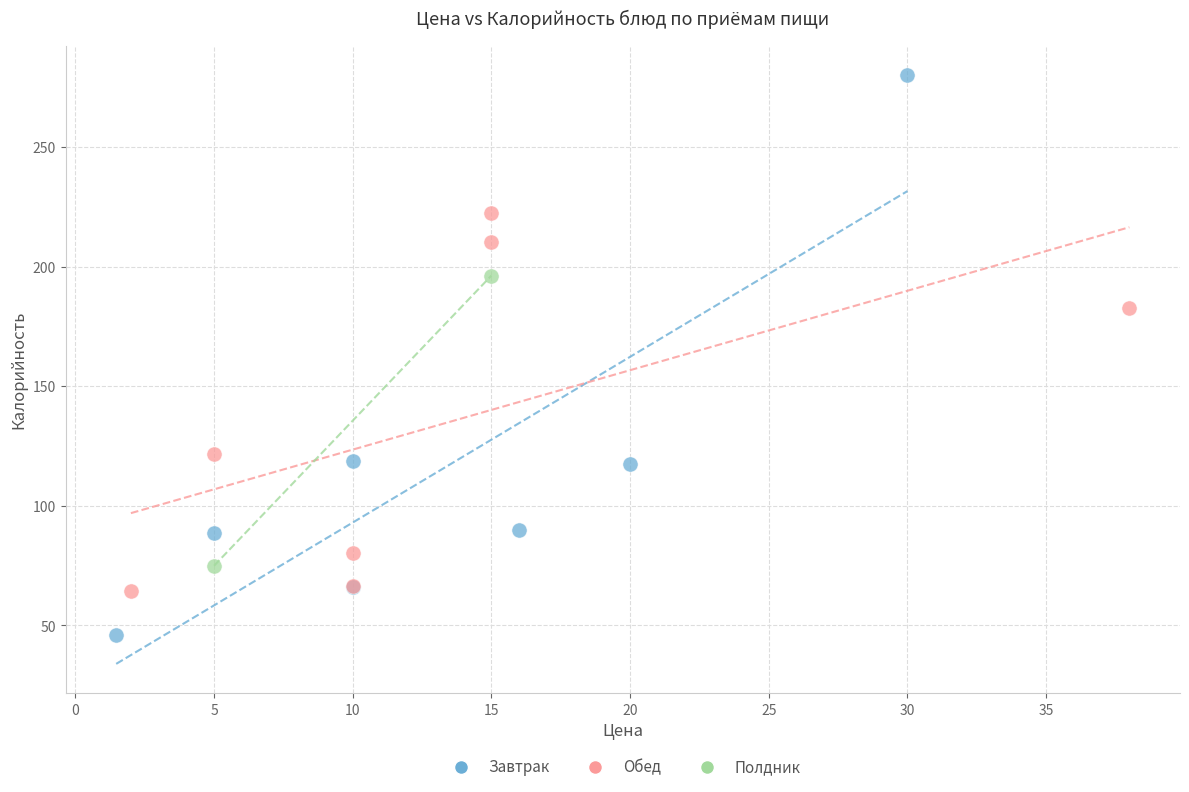

Which series contains the highest Y value?

Завтрак